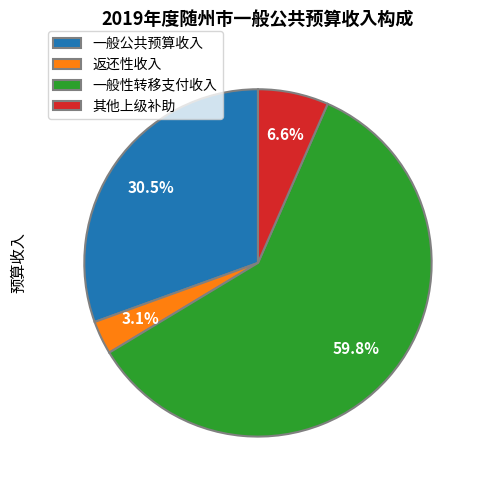

Combined, do 一般性转移支付收入 and 一般公共预算收入 account for over 50%?

Yes